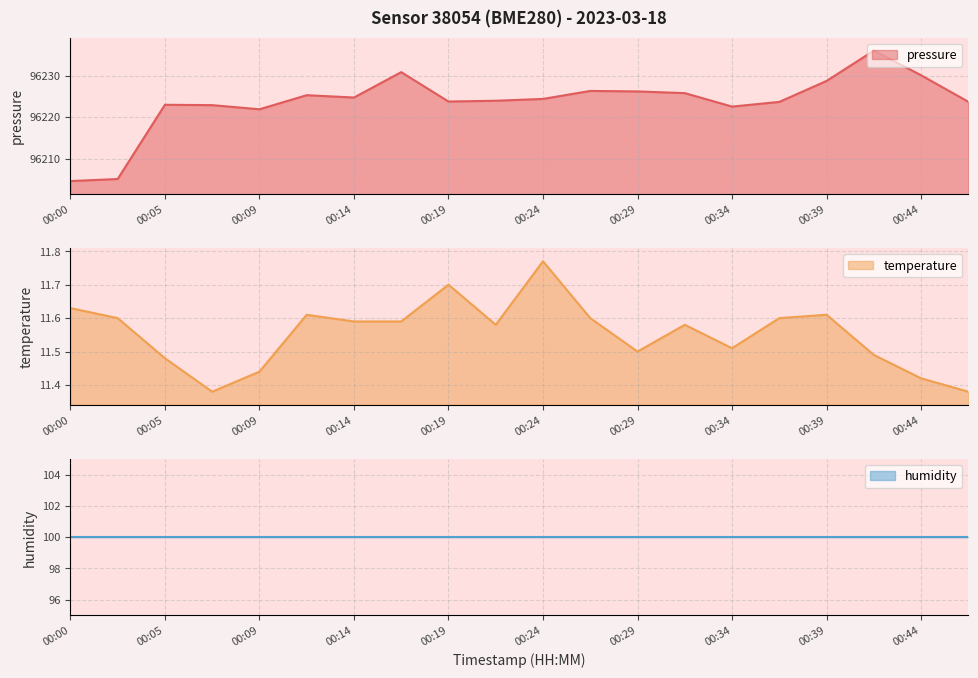

What is the total value across all series at 00:09?

96233.3